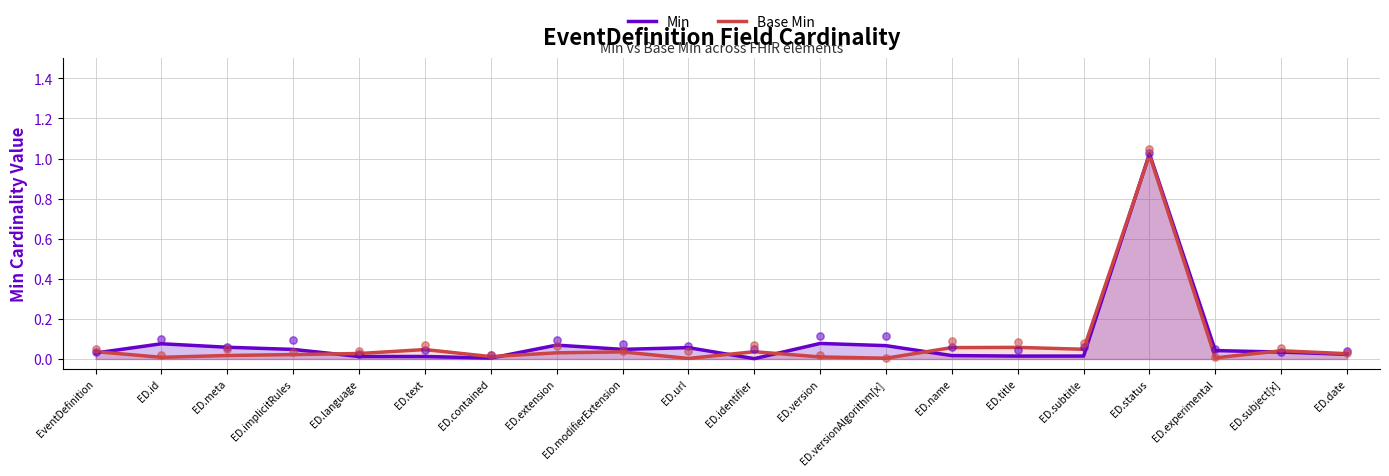

What are all the series names shown in the legend?

Min, Base Min